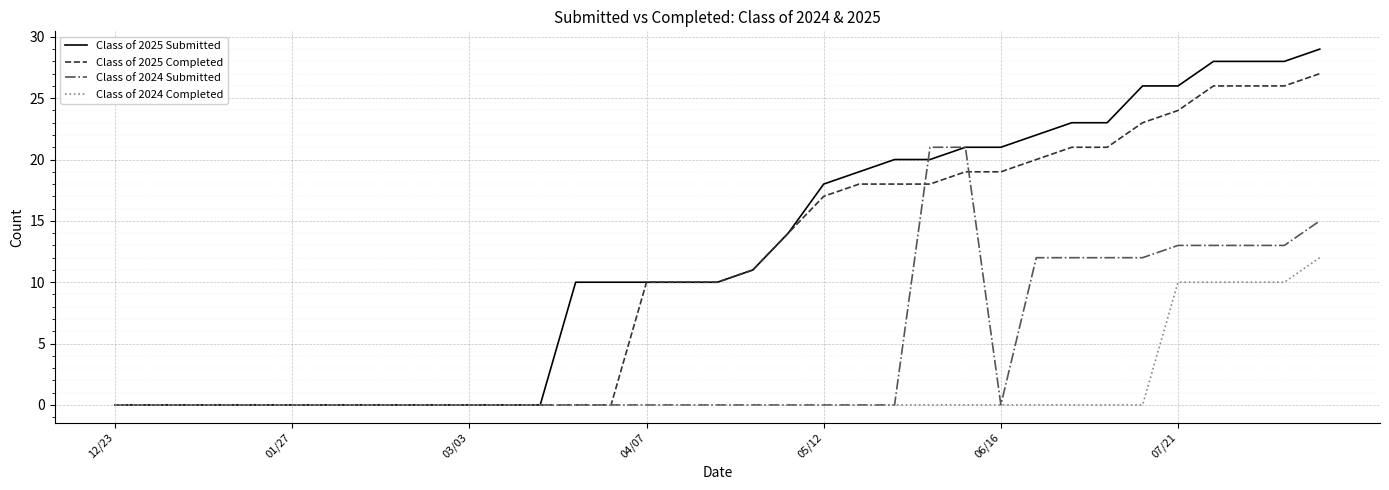

Rank the series by their maximum value, from highest to lowest.

Class of 2025 Submitted, Class of 2025 Completed, Class of 2024 Submitted, Class of 2024 Completed